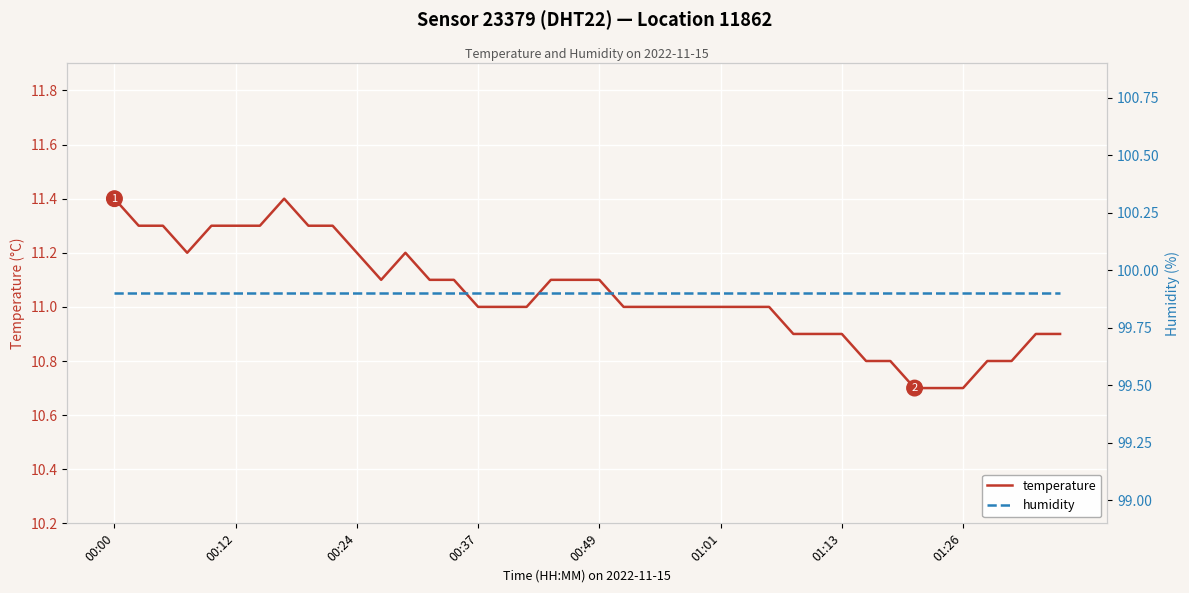

What is the value of the humidity point at the 2nd from the left?

99.9